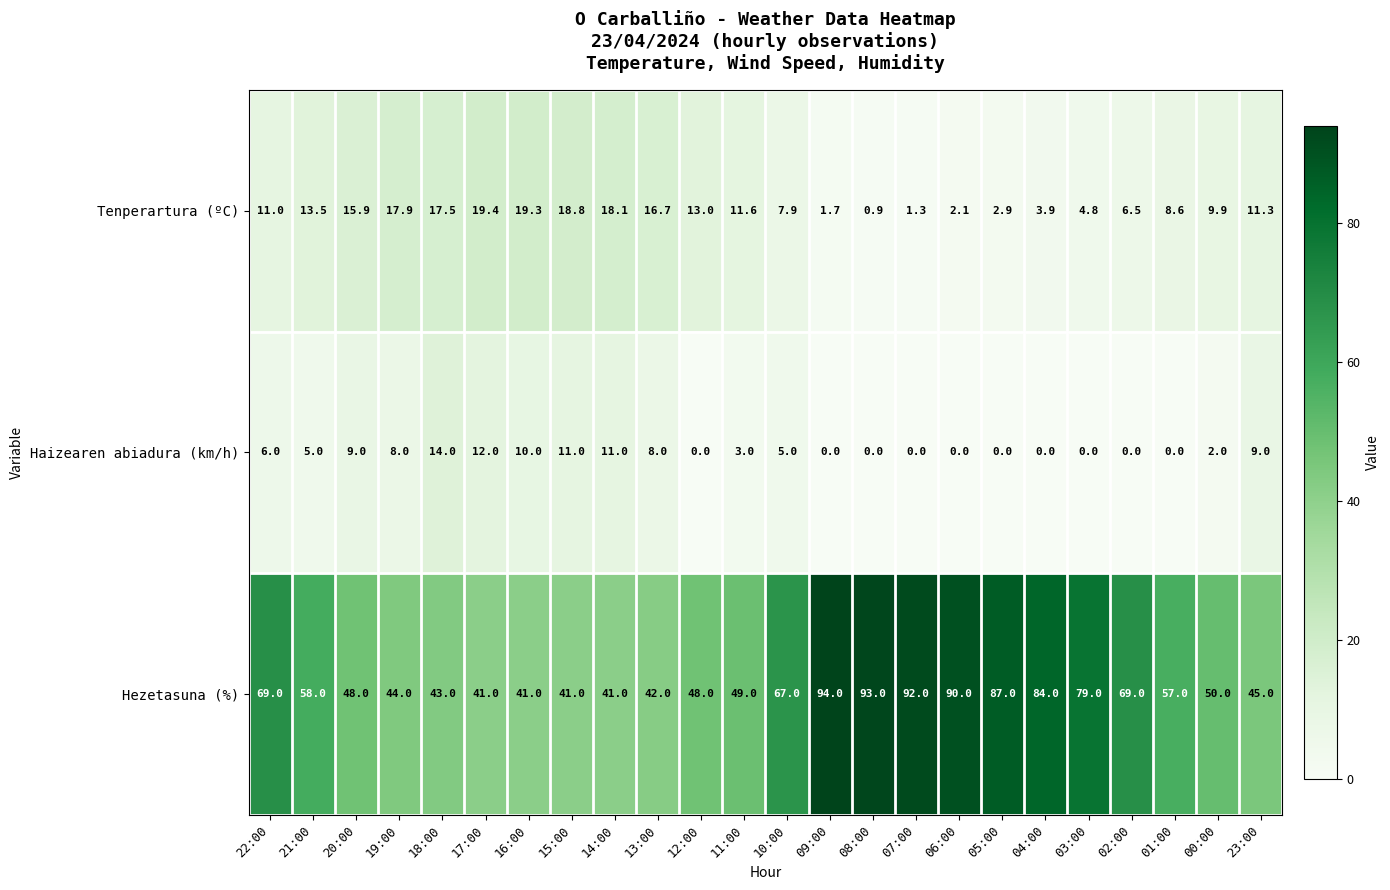

Which series has the largest range (max minus min)?

Hezetasuna (%)